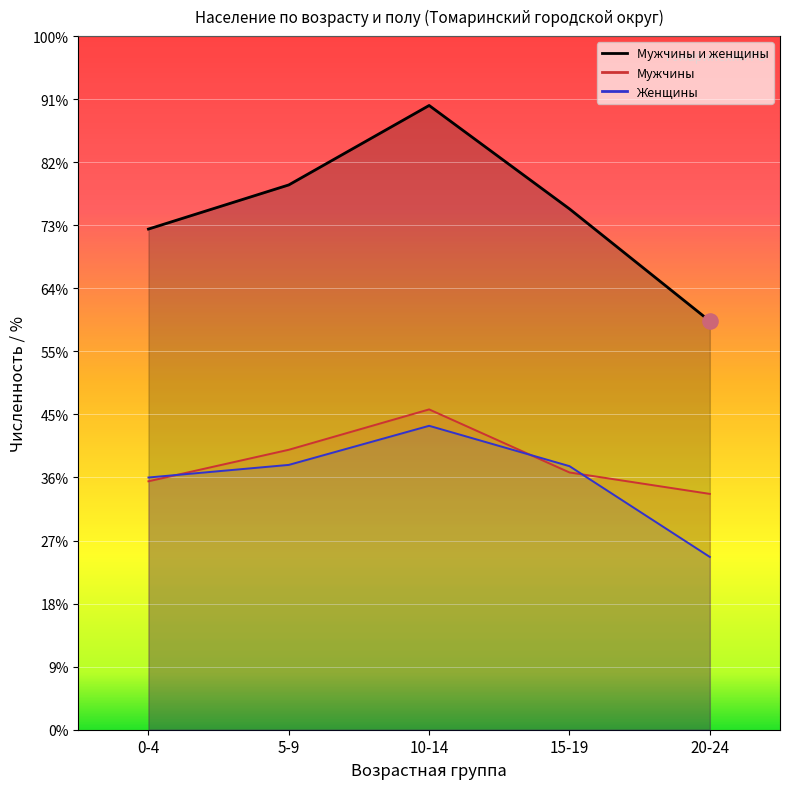

What are all the series names shown in the legend?

Мужчины и женщины, Мужчины, Женщины